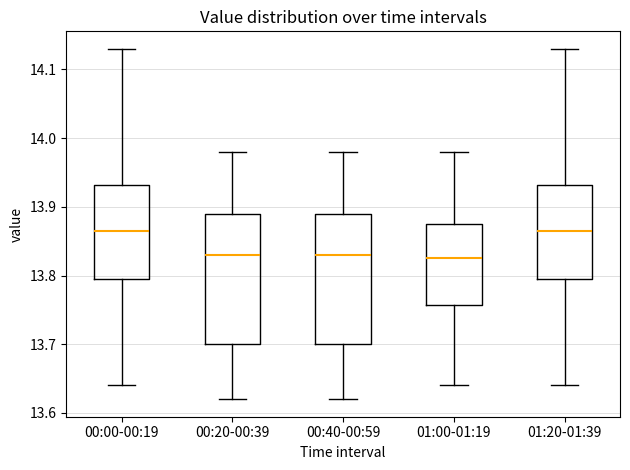

Reading left to right, read every box against the y-axis: the position of its median line, the range the box covers, and the ends of its whiskers. The values are not printed on the chart, so give them approximately, as read against the axis.

00:00-00:19: median 13.87, box 13.80 to 13.93, whiskers 13.64 to 14.13
00:20-00:39: median 13.83, box 13.70 to 13.89, whiskers 13.62 to 13.98
00:40-00:59: median 13.83, box 13.70 to 13.89, whiskers 13.62 to 13.98
01:00-01:19: median 13.83, box 13.76 to 13.88, whiskers 13.64 to 13.98
01:20-01:39: median 13.87, box 13.80 to 13.93, whiskers 13.64 to 14.13